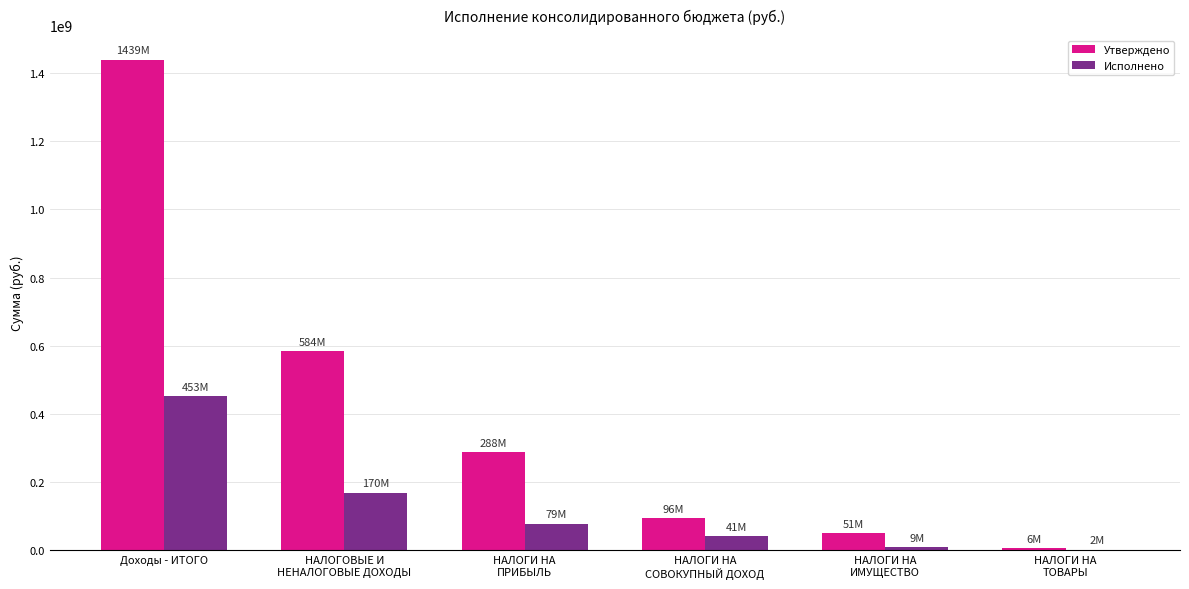

What is the greatest value displayed?

1439476080.2